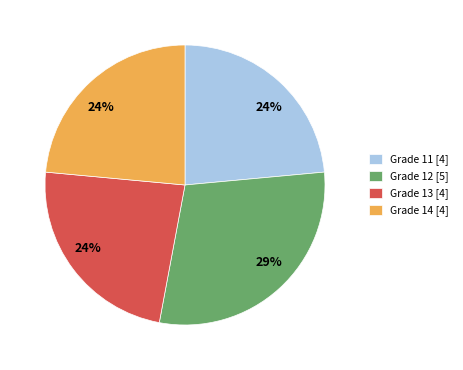

True or false: Grade 13 [4] accounts for 32% of the total.

False